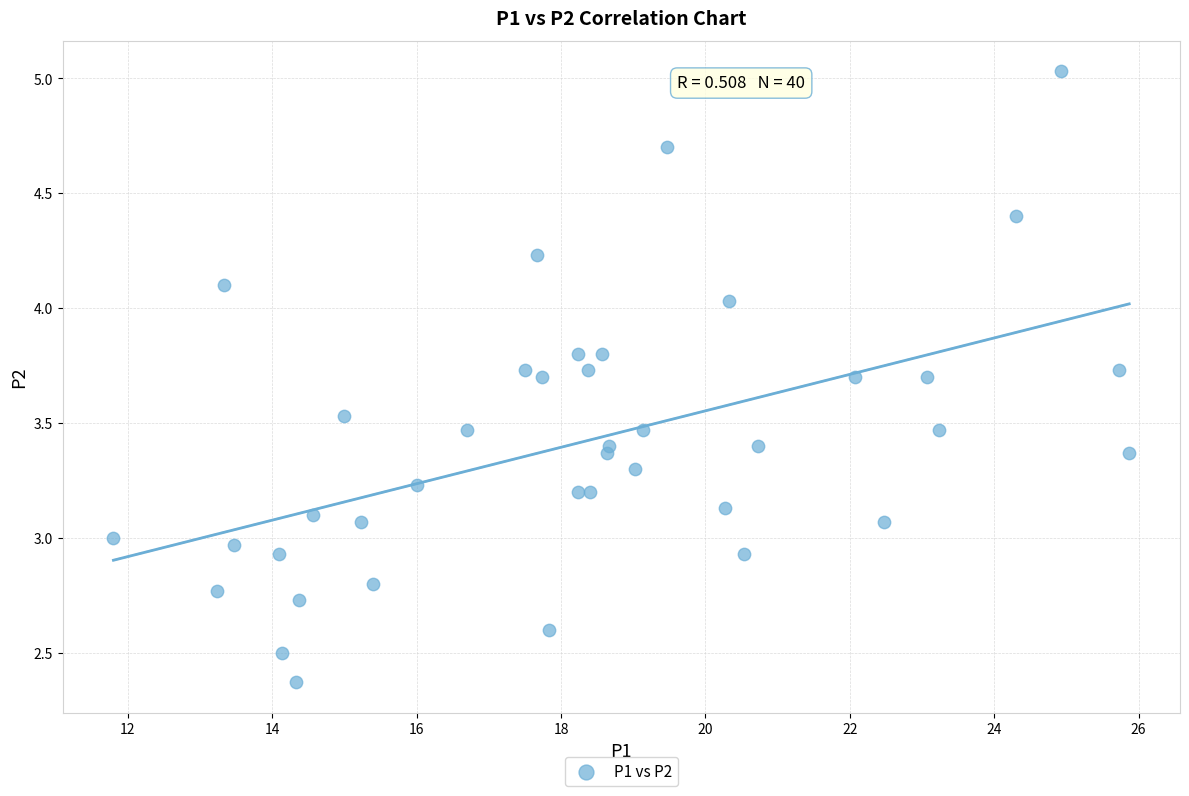

What is the range of X values (max minus min)?

14.1